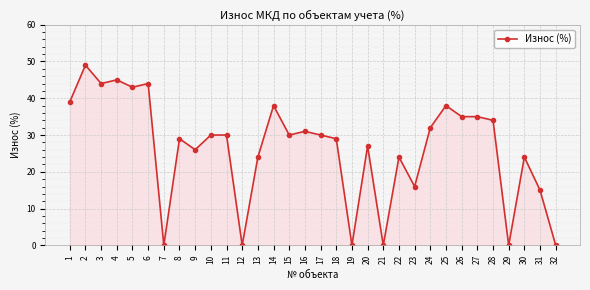

The chart shows a value of 24 at 22. True or false?

True